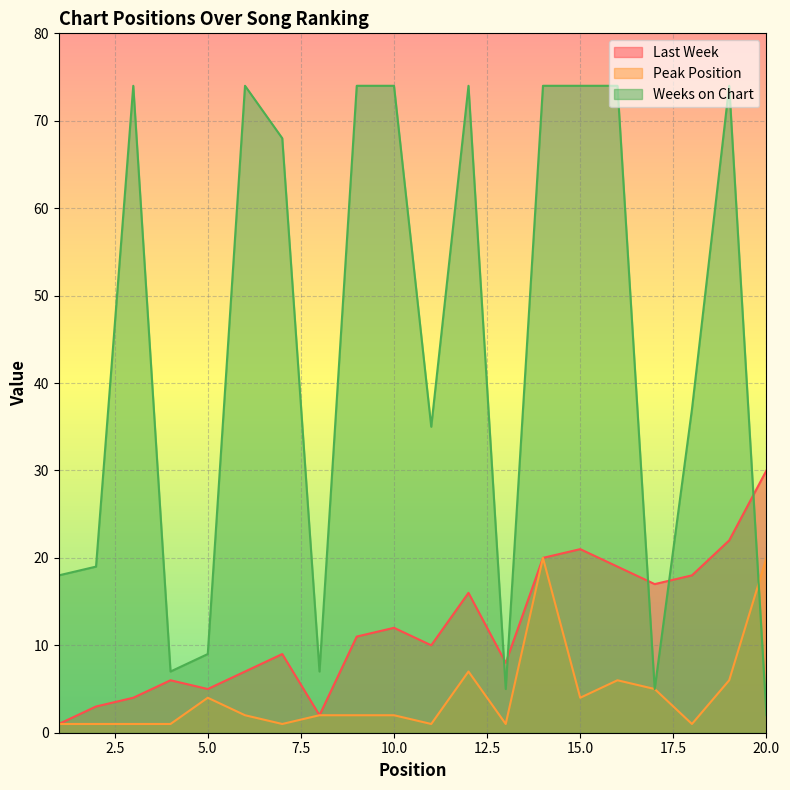

In Last Week, how many points are higher than both neighbors (excluding endpoints)?

5